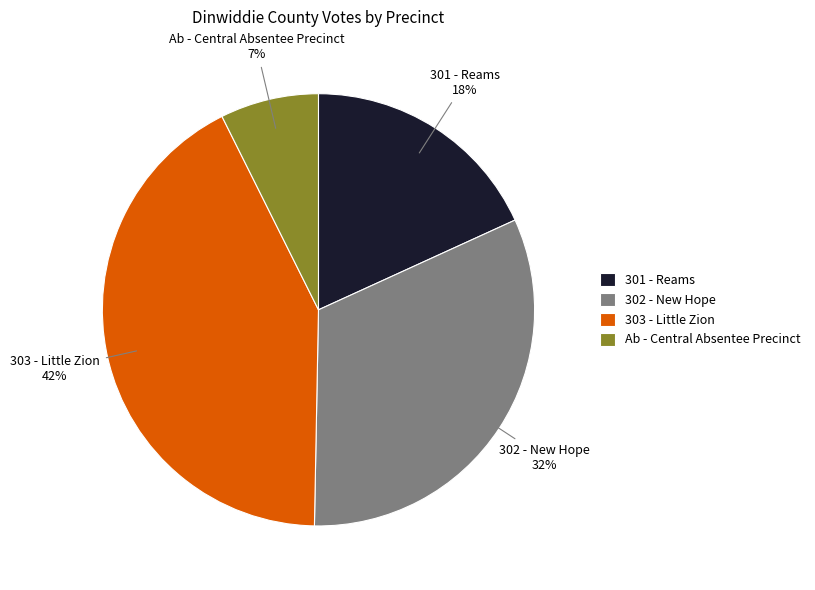

Do Ab - Central Absentee Precinct and 302 - New Hope together represent more than half of the pie?

No